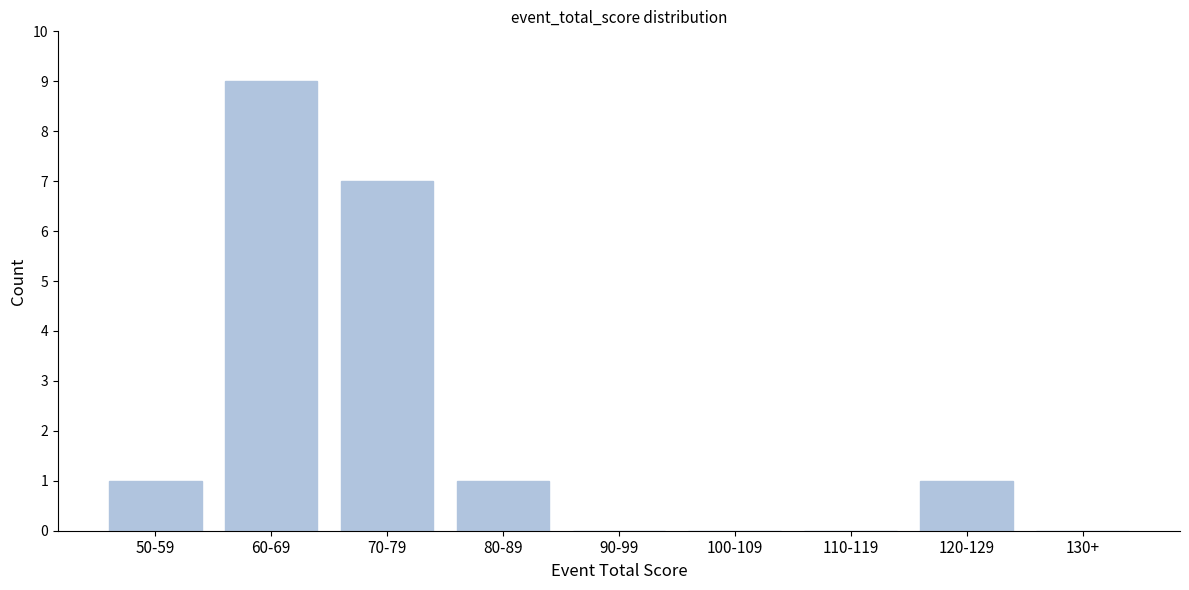

Reading left to right, extract all data points from this chart.

50-59=1	60-69=9	70-79=7	80-89=1	90-99=0	100-109=0	110-119=0	120-129=1	130+=0